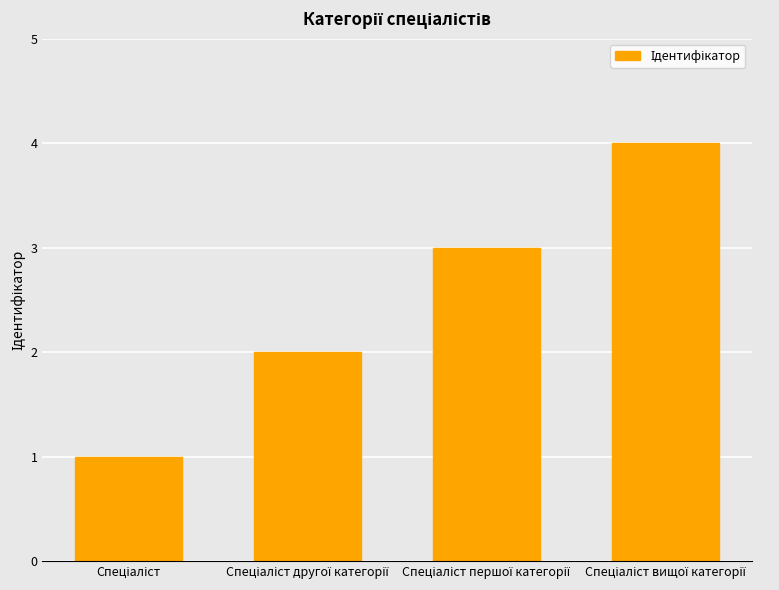

What is the sum of all values?

10